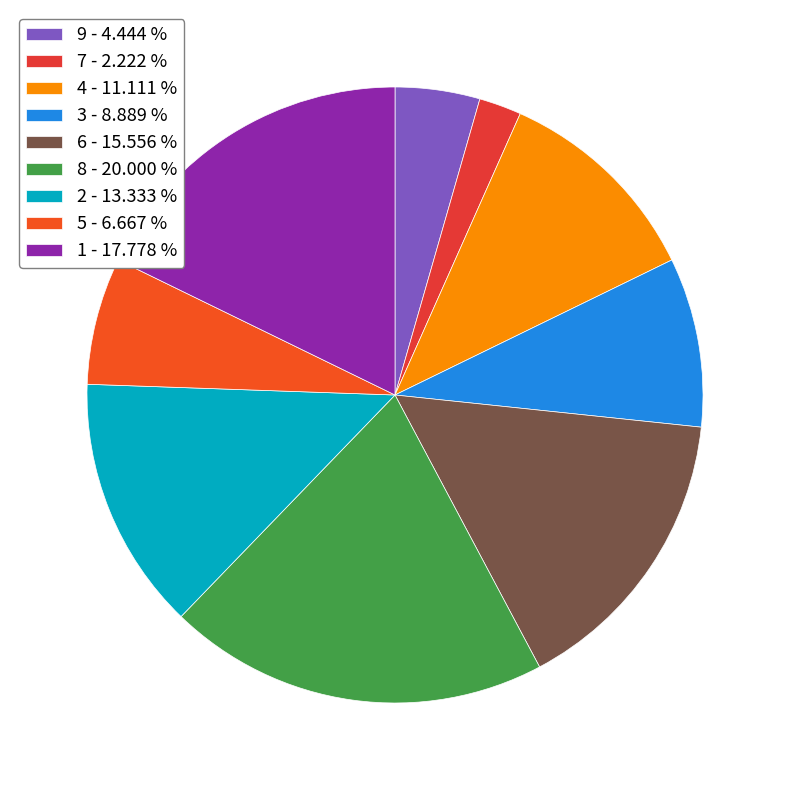

To the nearest percent, what is the combined percentage of 6 and 9?

20%